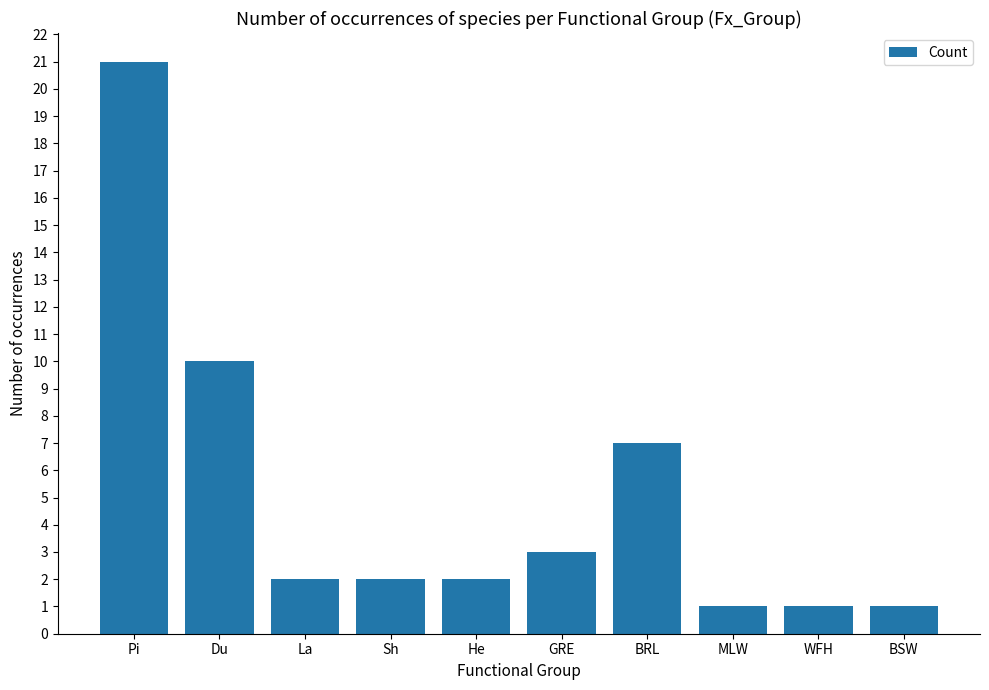

What is the difference between the values at Du and BRL?

3